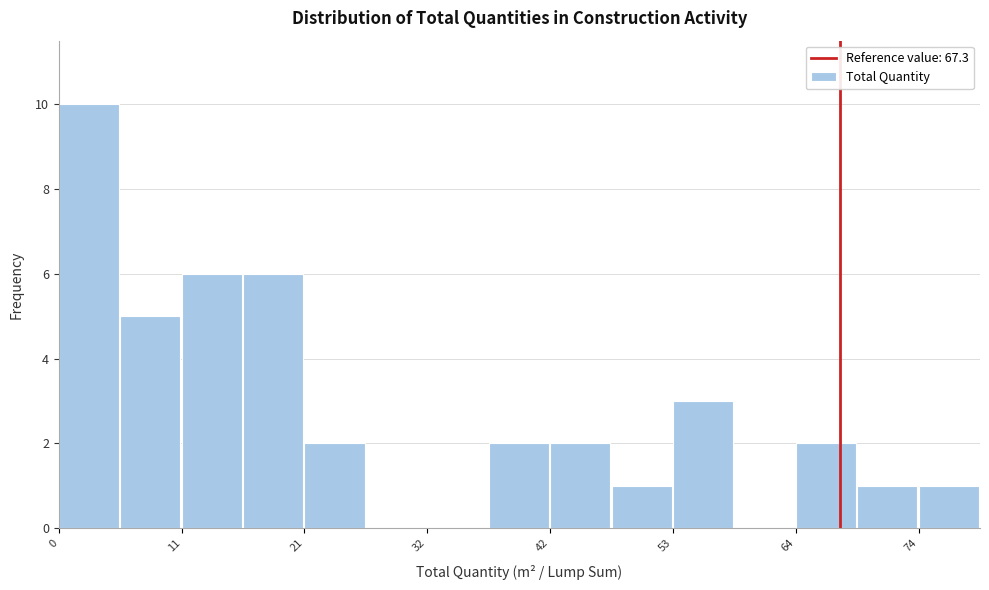

Read against the x-axis, roughly where is the centre of the tallest bar?

2